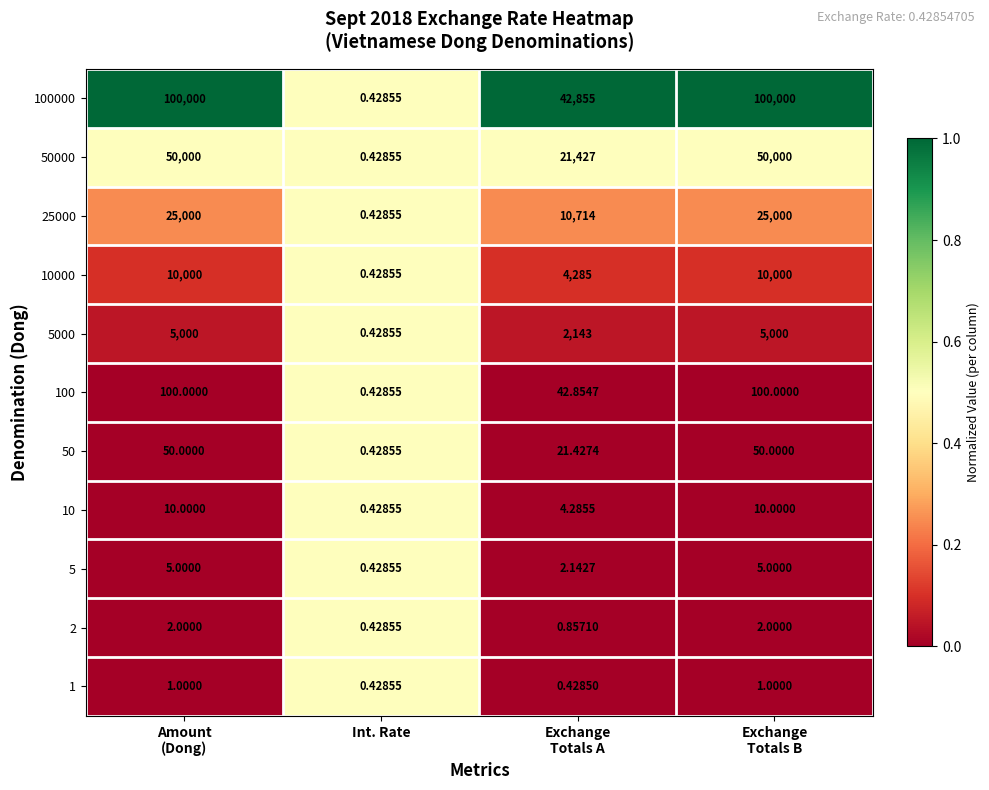

Which category has the lowest value in the 50 series?

Int. Rate